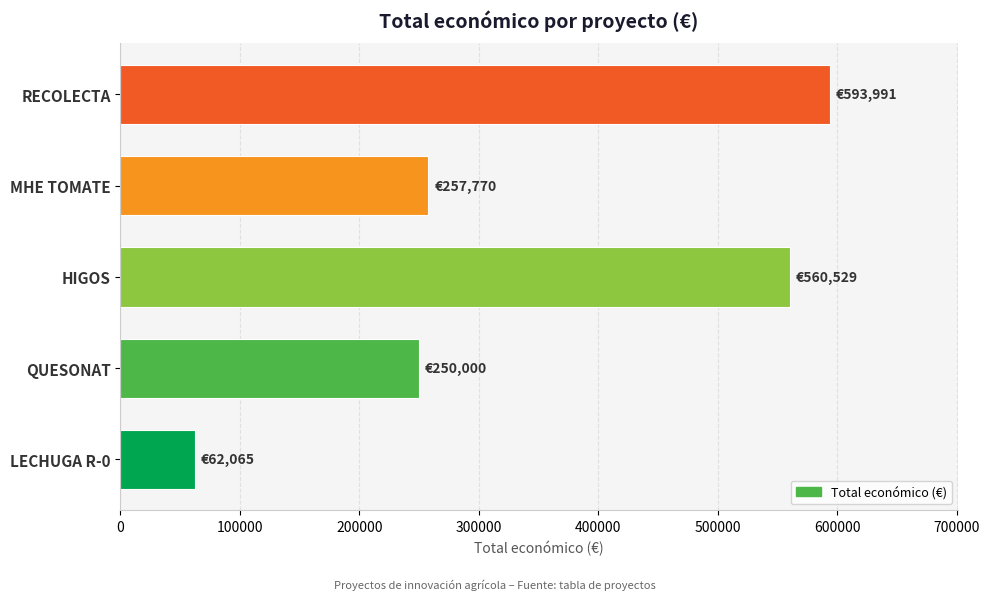

Read the value at RECOLECTA, to the nearest 10.

593990